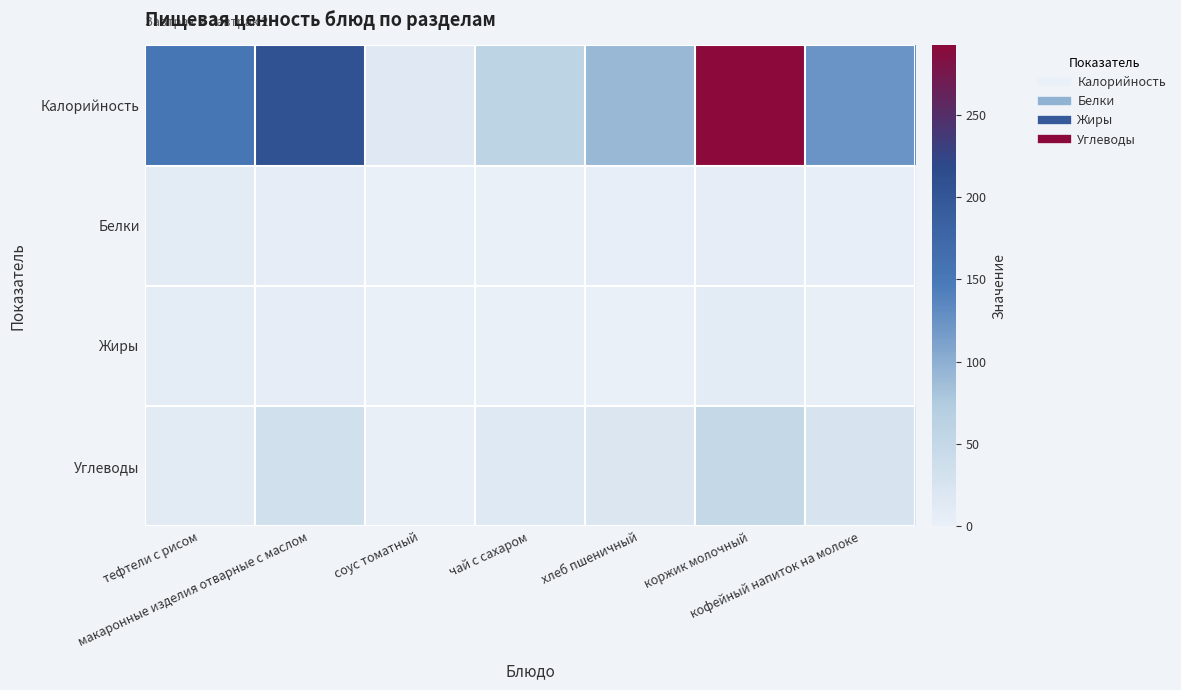

Reading left to right, list all the values displayed in this chart.

Калорийность: тефтели с рисом=153.3	макаронные изделия отварные с маслом=206.4	соус томатный=13.2	чай с сахаром=59.3	хлеб пшеничный=91.9	коржик молочный=292.0	кофейный напиток на молоке=123.5
Белки: тефтели с рисом=9.8	макаронные изделия отварные с маслом=5.5	соус томатный=0.2	чай с сахаром=0.1	хлеб пшеничный=3.0	коржик молочный=4.9	кофейный напиток на молоке=2.3
Жиры: тефтели с рисом=7.6	макаронные изделия отварные с маслом=5.7	соус томатный=0.7	чай с сахаром=0.0	хлеб пшеничный=0.2	коржик молочный=8.1	кофейный напиток на молоке=1.3
Углеводы: тефтели с рисом=11.2	макаронные изделия отварные с маслом=33.3	соус томатный=1.5	чай с сахаром=14.8	хлеб пшеничный=19.5	коржик молочный=49.2	кофейный напиток на молоке=25.9